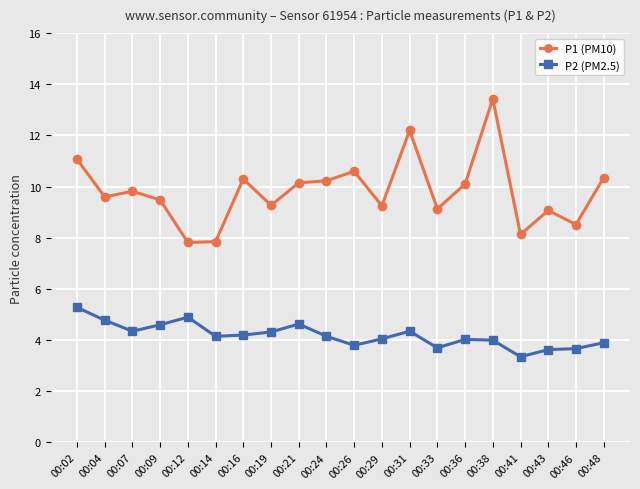

At how many categories does at least one series exceed 4?

20